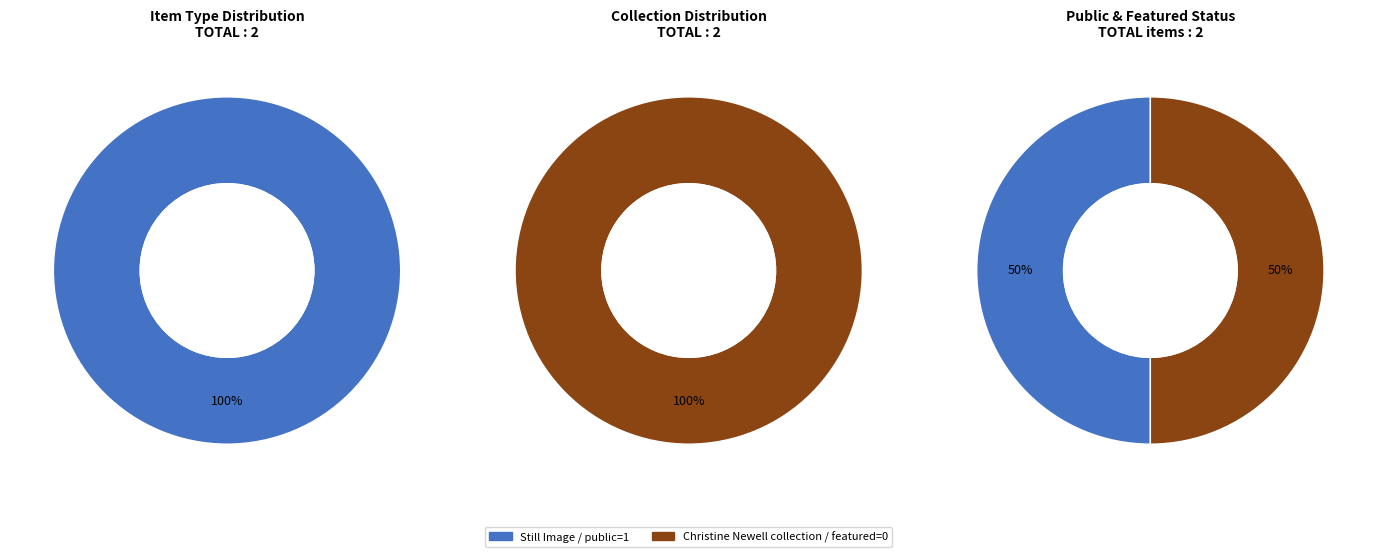

Rank the series by their maximum value, from lowest to highest.

featured, public